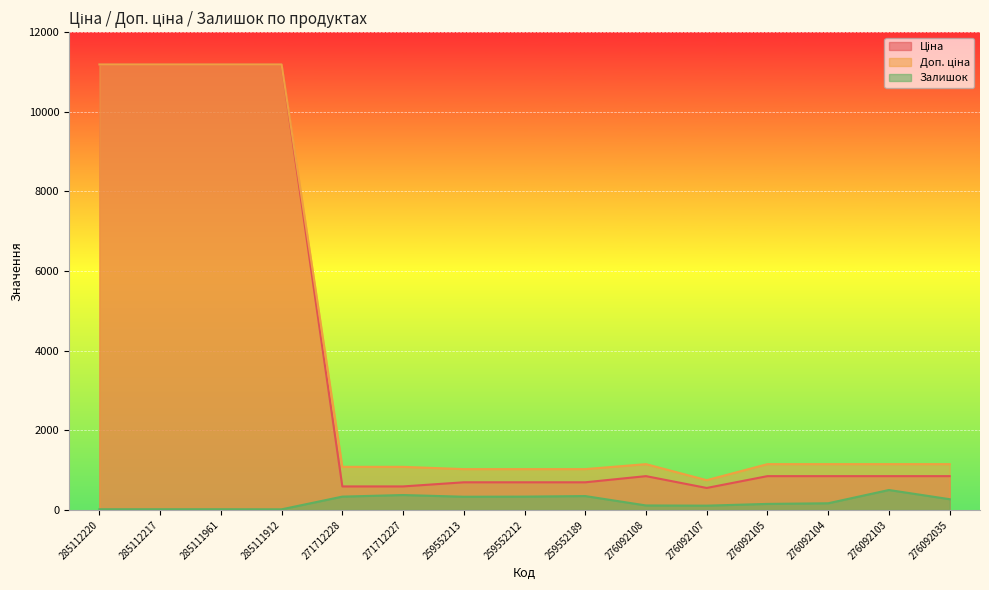

Reading left to right, extract all data points from this chart.

Ціна: 11188.2	11188.2	11188.2	11188.2	589.9	589.9	693.7	693.7	693.7	848.4	551.5	848.4	848.4	848.4	848.4
Доп. ціна: 11188.2	11188.2	11188.2	11188.2	1081.7	1081.7	1024.6	1024.6	1024.6	1149.7	747.0	1149.7	1149.7	1149.7	1149.7
Залишок: 17.0	17.0	17.0	15.0	334.0	374.0	331.0	334.0	348.0	112.0	107.0	151.0	167.0	500.0	269.0